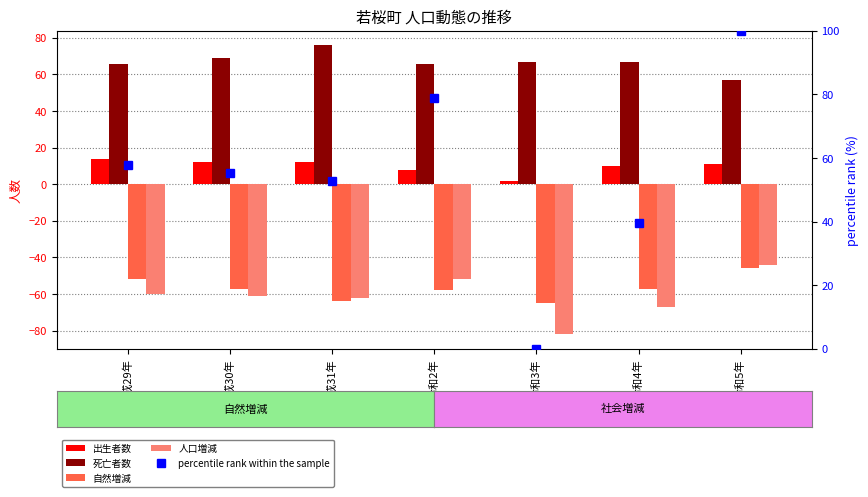

At which category is the sum across all series the highest?

令和5年